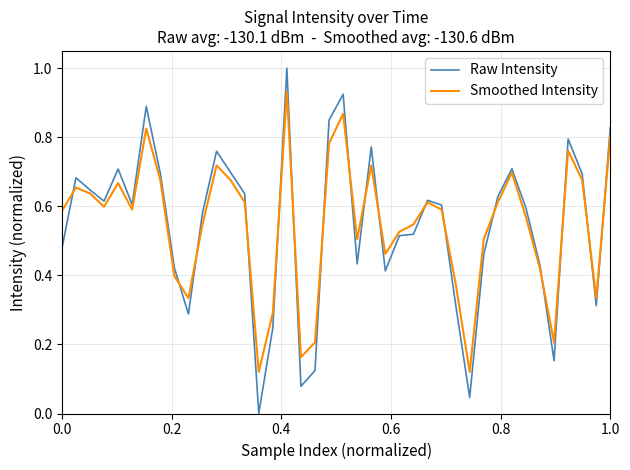

Rank the series by their maximum value, from lowest to highest.

Smoothed Intensity, Raw Intensity